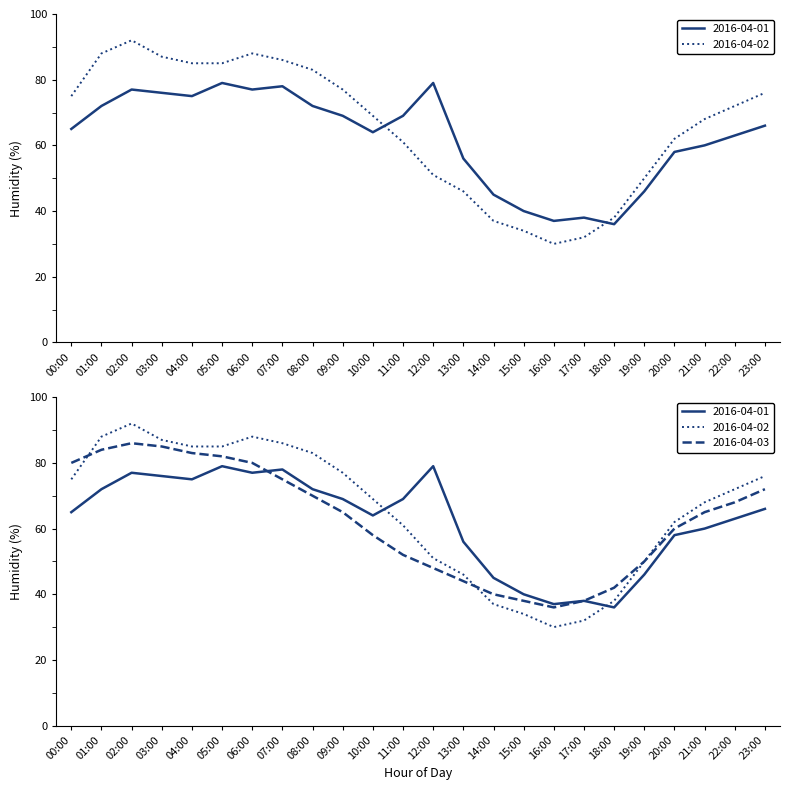

What is the sum of all 2016-04-02 values?

1572